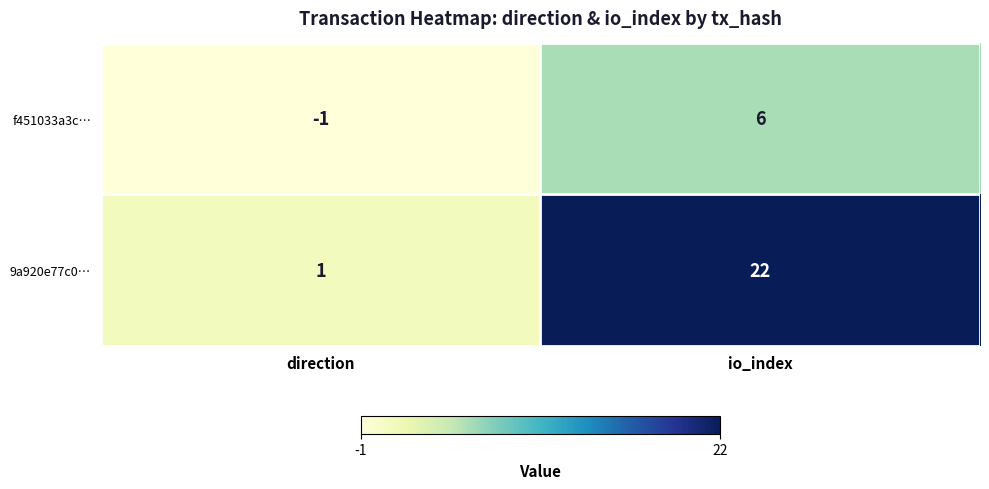

Which category has the lowest value across all series?

direction